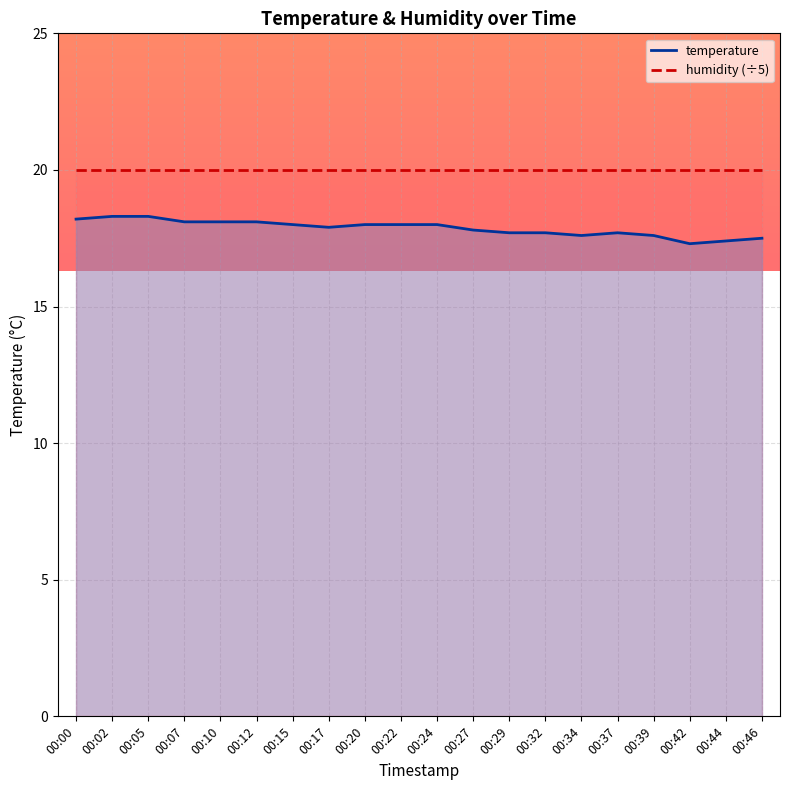

What is the greatest value displayed?

18.3